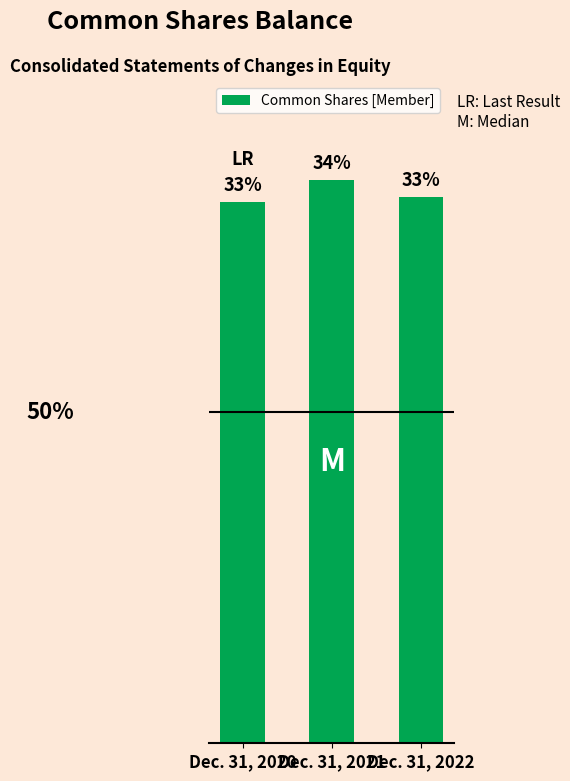

Does the chart contain any negative values?

No